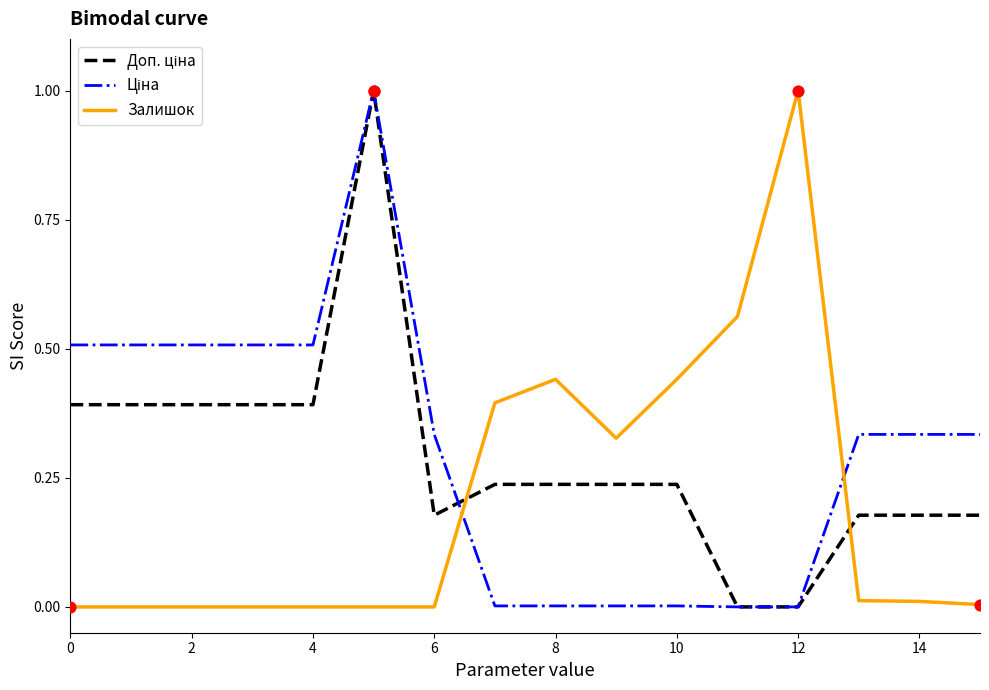

At how many categories does at least one series exceed 0?

16